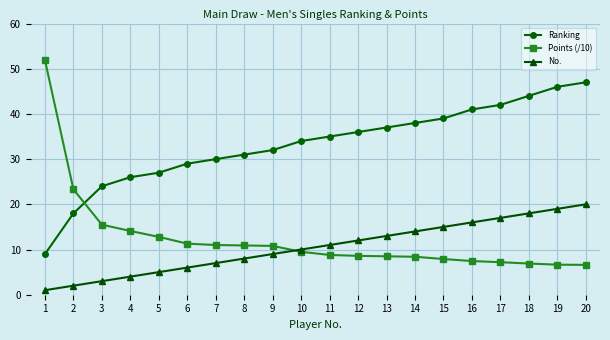

How many lines are shown in the chart?

3